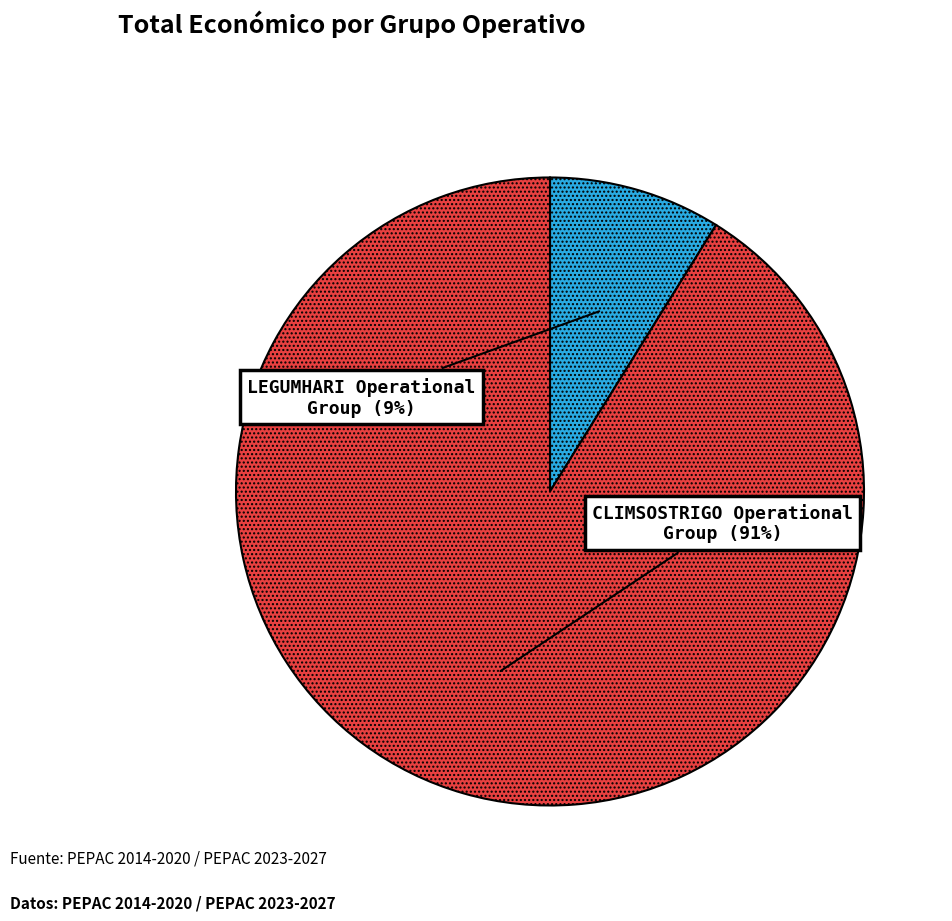

The CLIMSOSTRIGO Operational Group slice represents 85% of the pie. True or false?

False